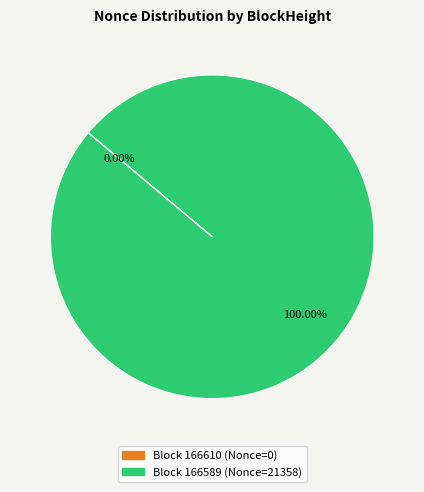

Combined, do 166589 and 166610 account for over 50%?

Yes